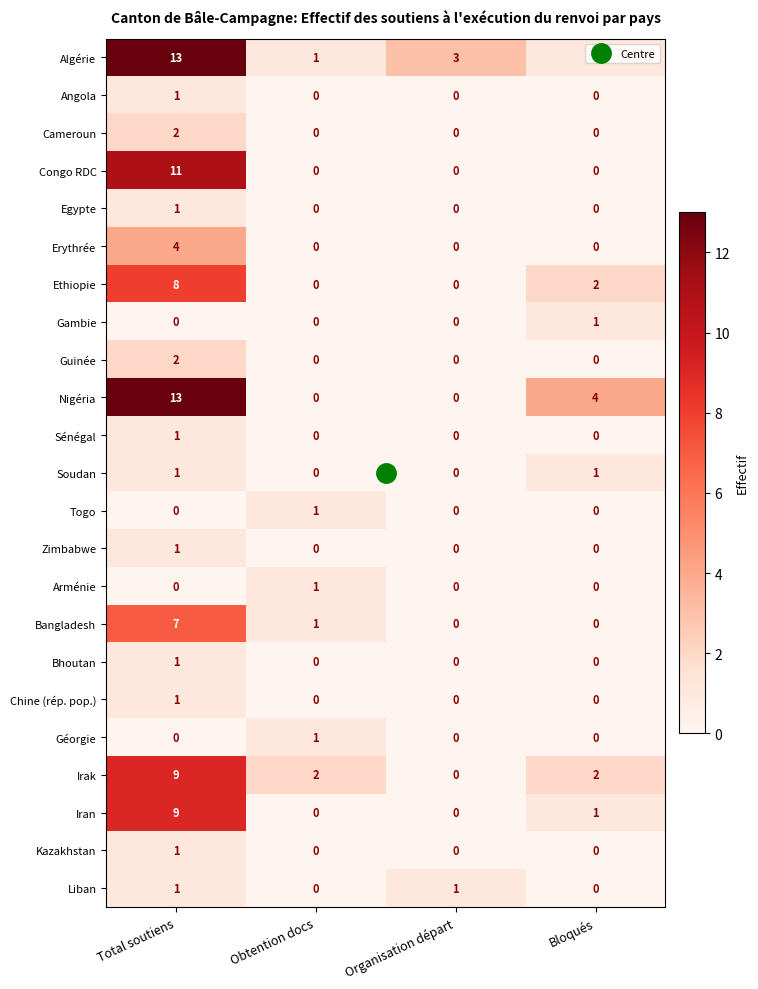

Which category has the highest value in the Guinée series?

Total soutiens